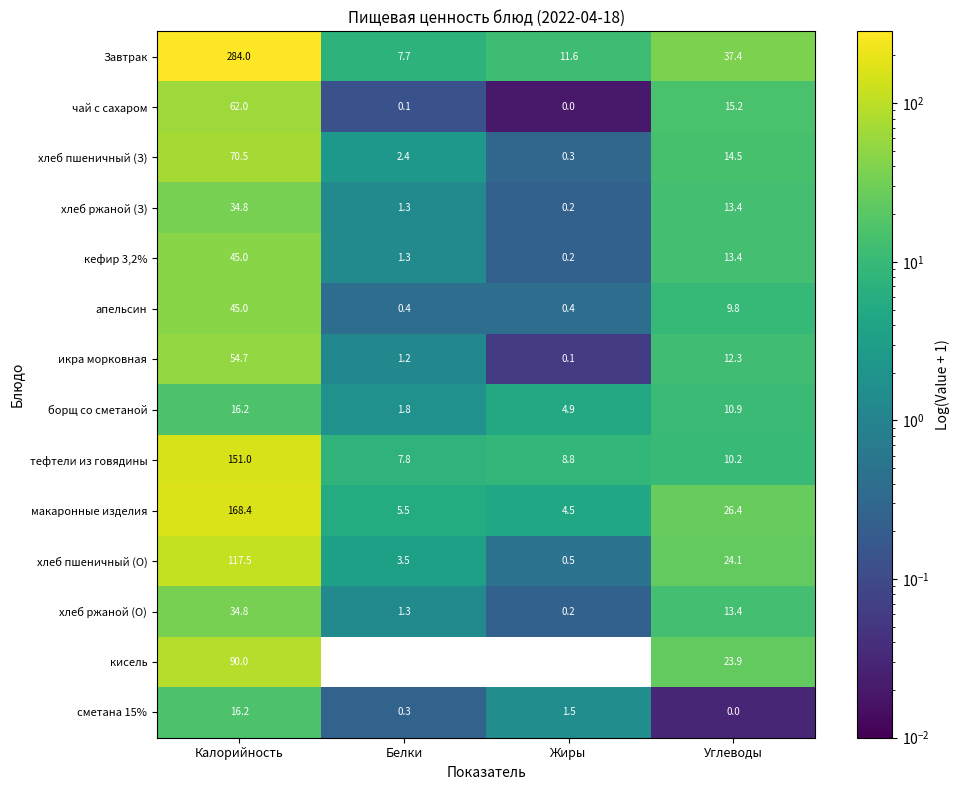

What is the maximum value for хлеб ржаной (З)?

34.8